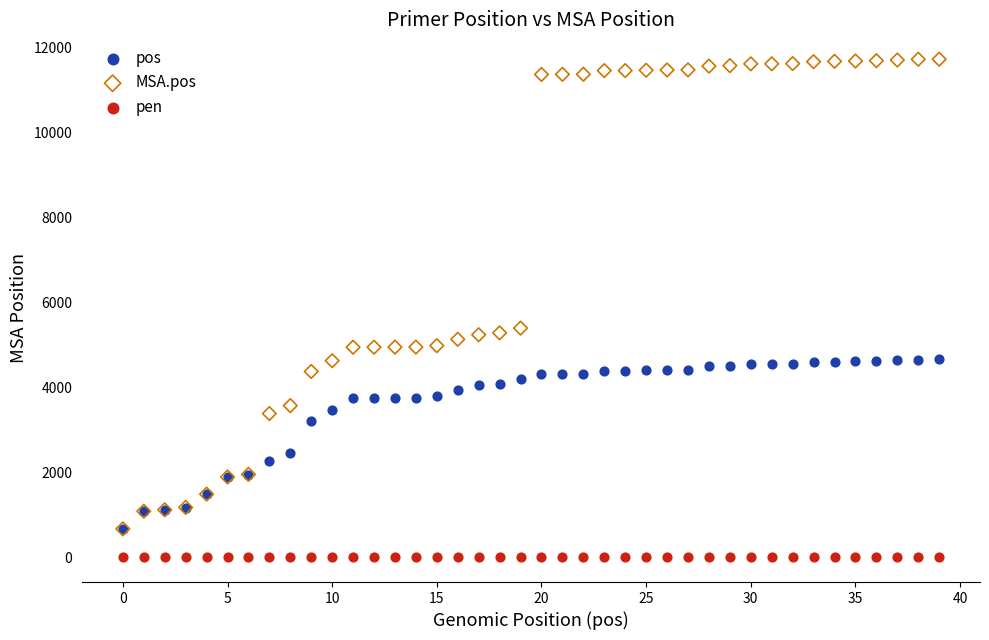

In the pos series, what Y value is closest to 2657?

2439.0